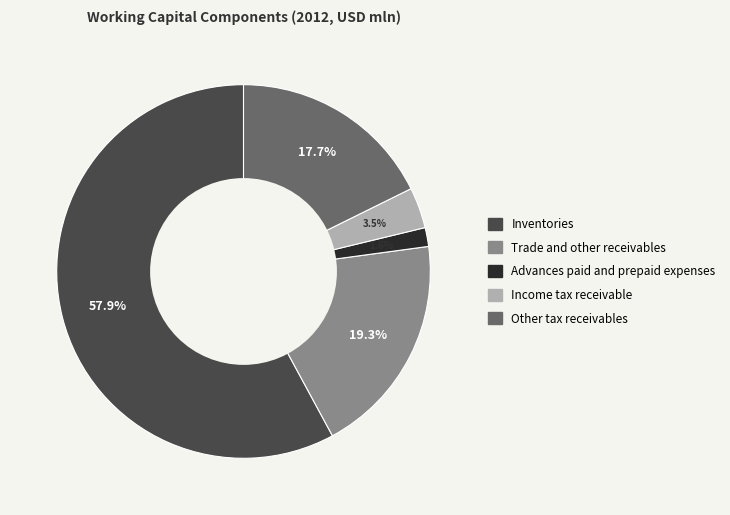

What is the smallest slice in the pie chart?

Advances paid and prepaid expenses